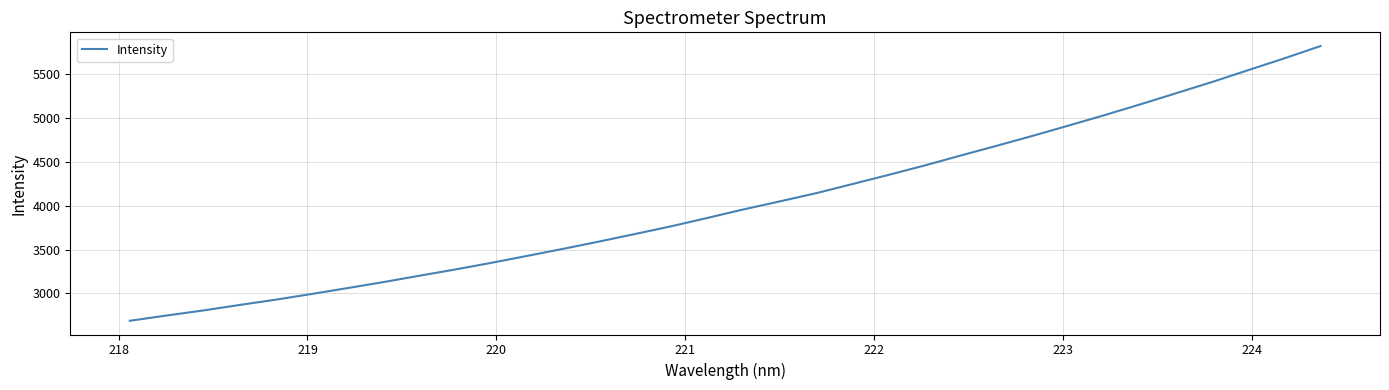

What is the greatest value displayed?

5819.2